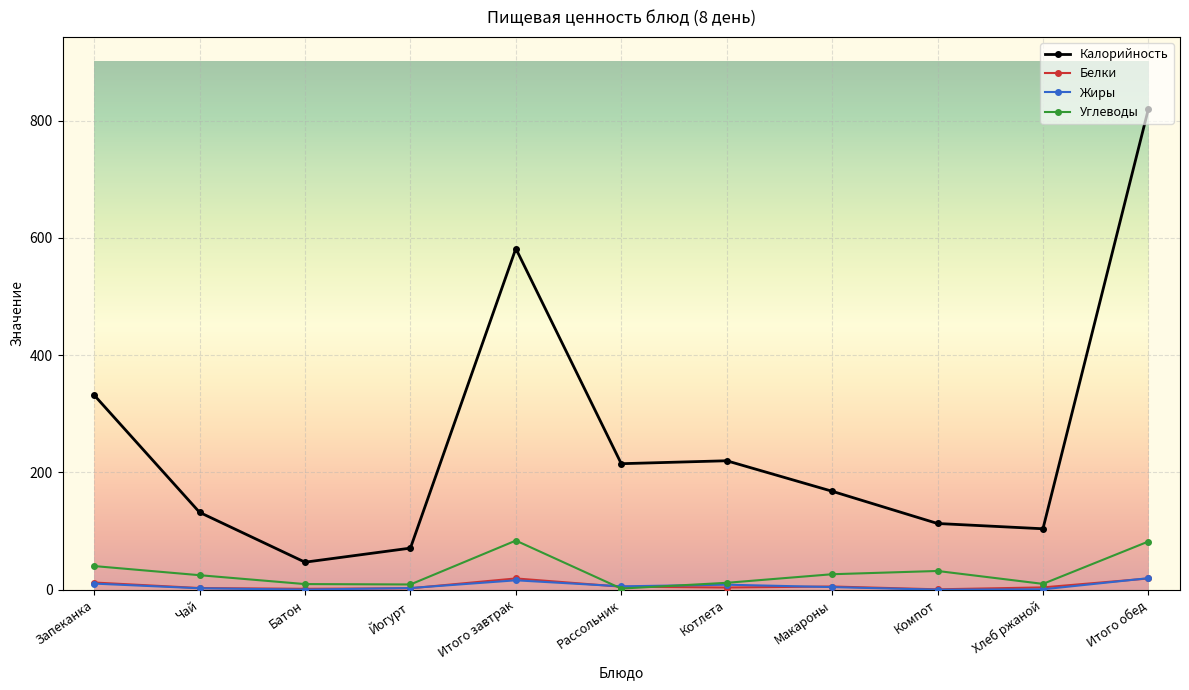

At which category does Калорийность reach its first local valley?

Батон